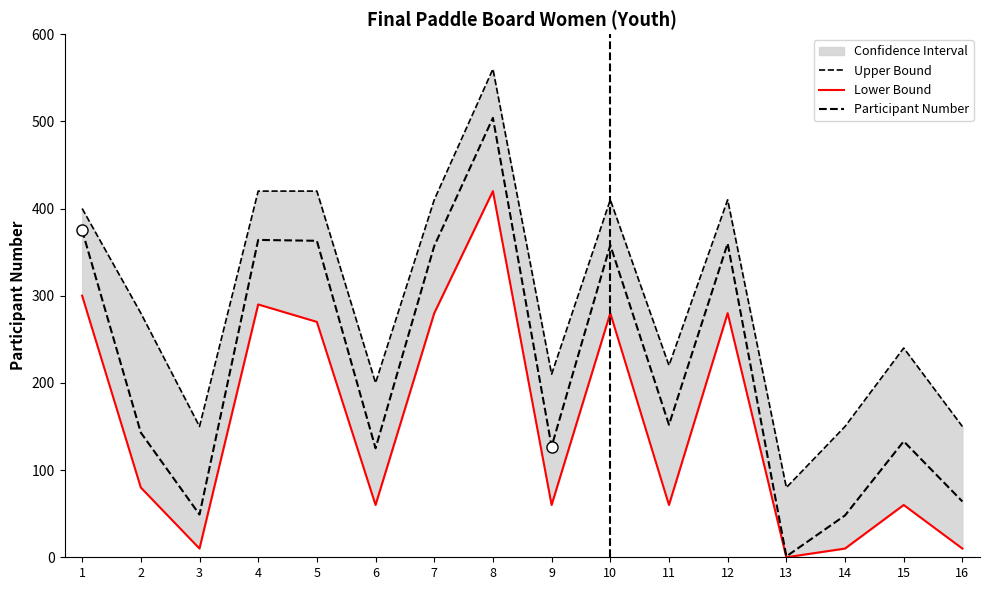

The value of Participant Number at 12 is 521. True or false?

False